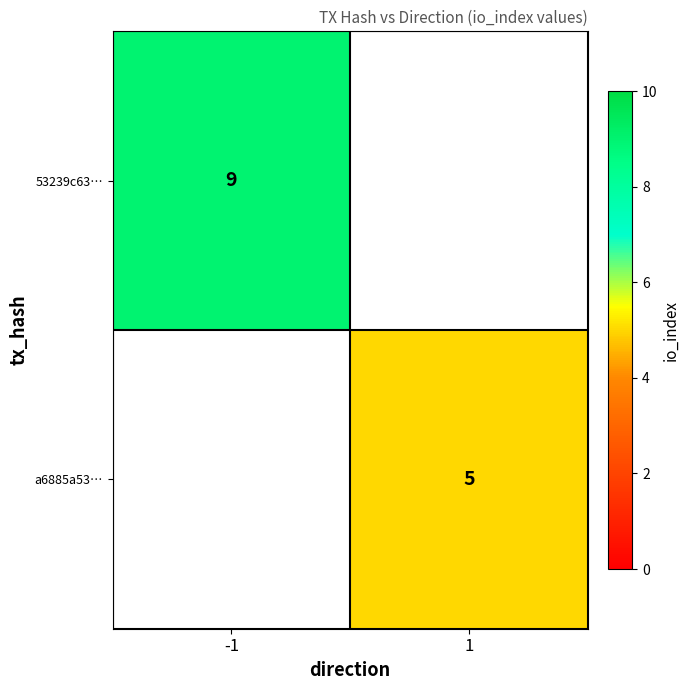

The 53239c63… series shows 13.6 at -1. True or false?

False